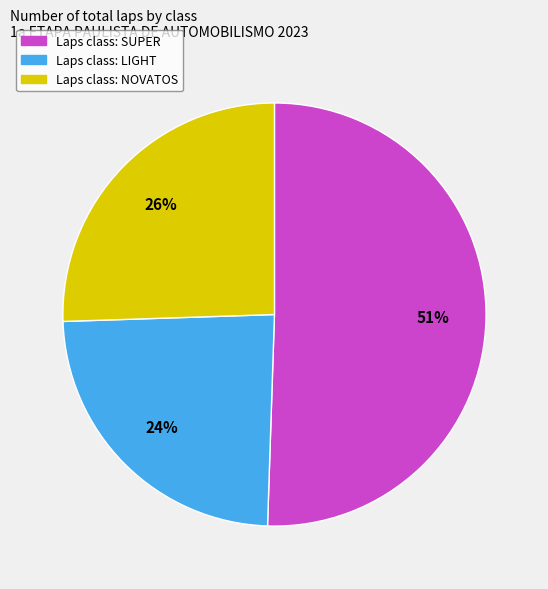

To the nearest percent, what is the difference between the largest and smallest slice percentages?

27%